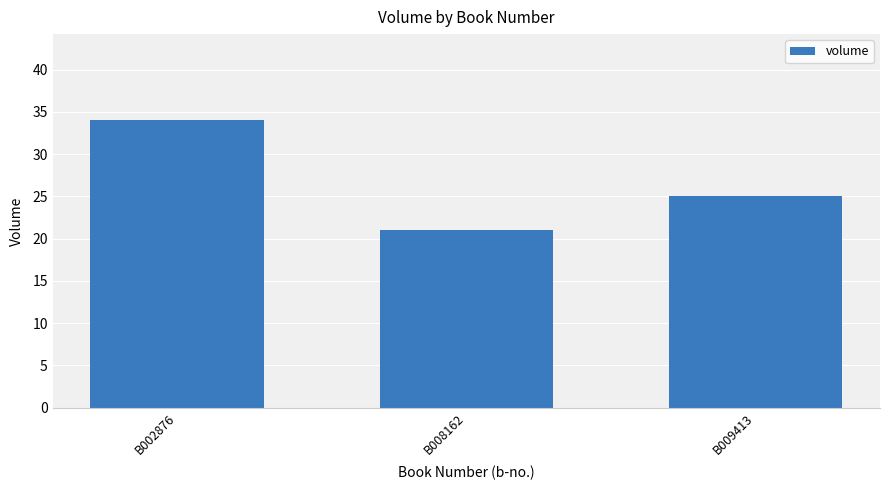

Reading left to right, what are all the values shown in this chart?

B002876=34	B008162=21	B009413=25